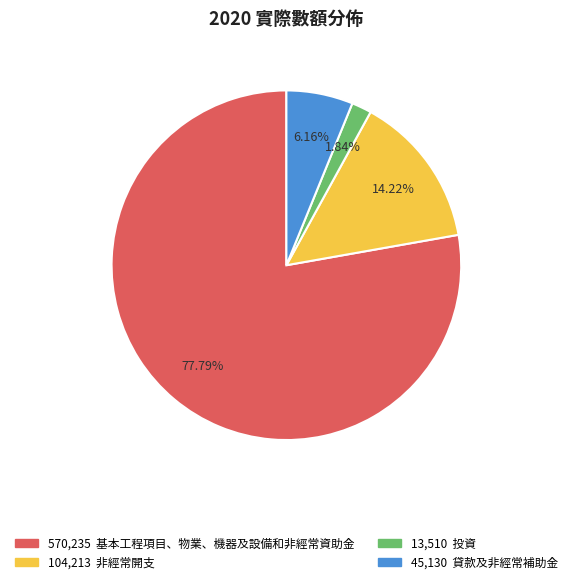

Is there a majority slice in this chart?

Yes